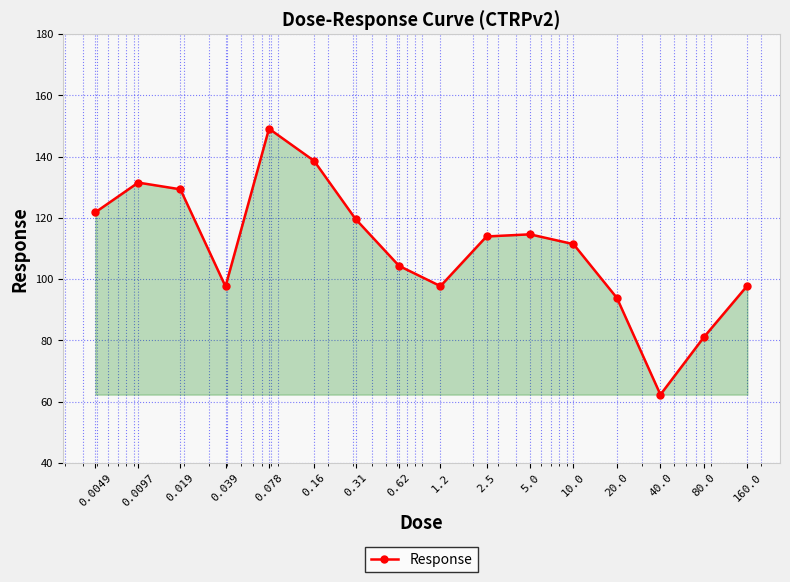

What is the value of the 10th point from the left?

113.9